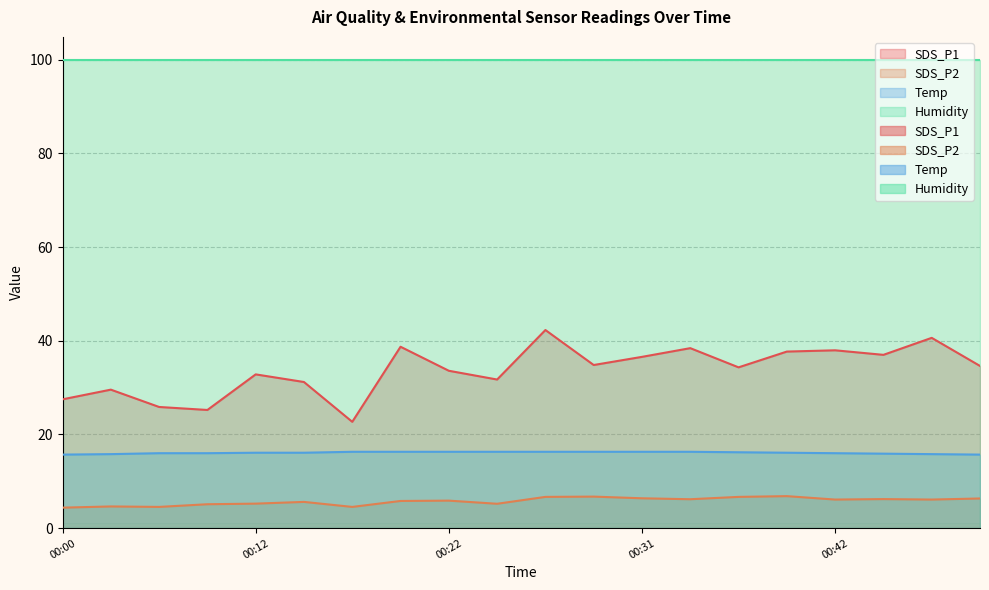

True or false: SDS_P1 and Temp cross at least once.

False